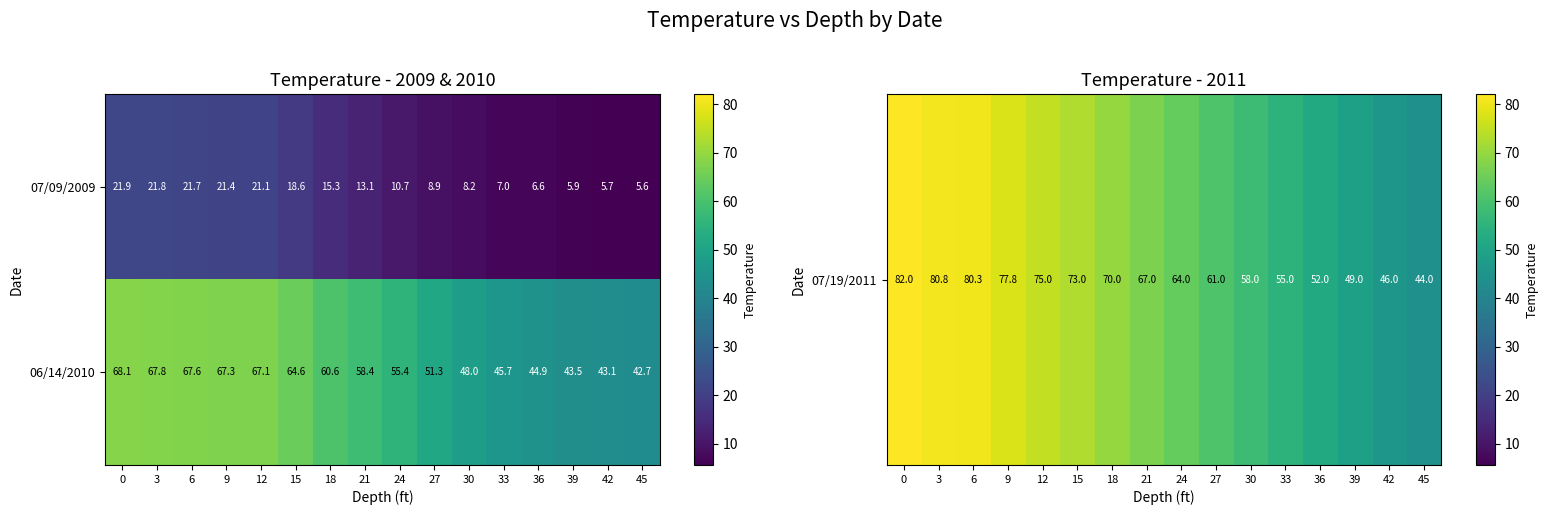

Which series has the largest total across all categories?

06/14/2010